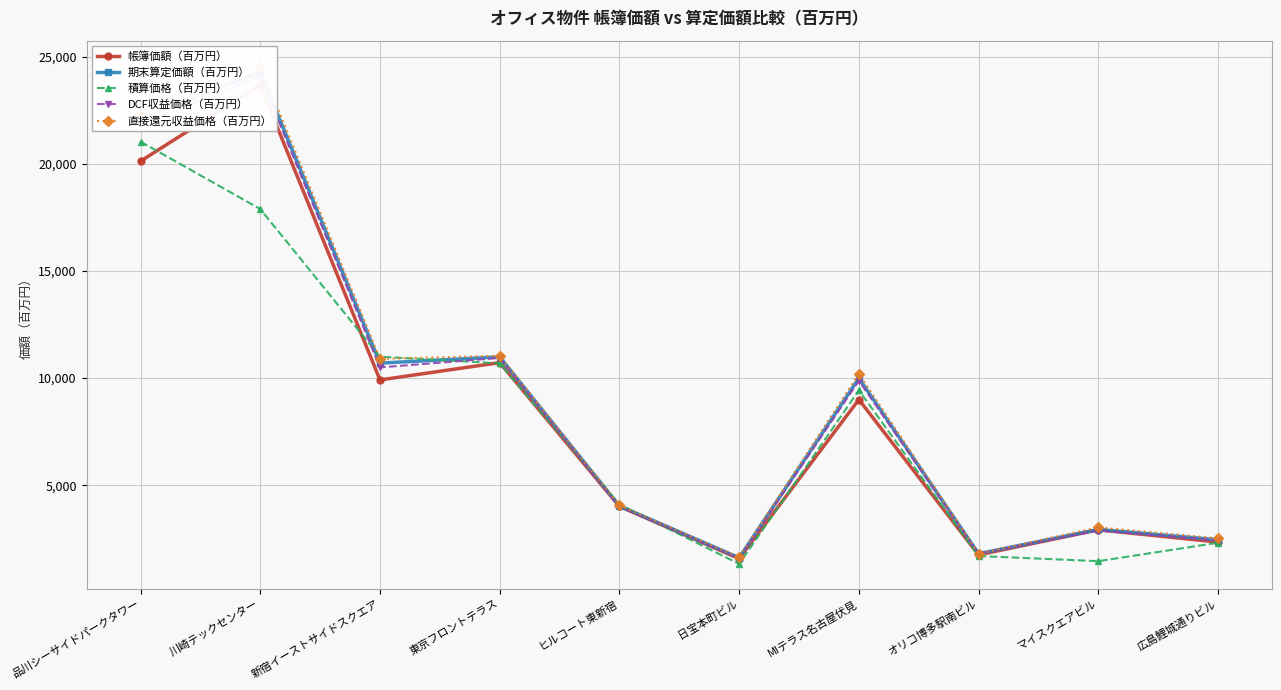

List the series in order of their peak value, highest first.

直接還元収益価格（百万円）, 期末算定価額（百万円）, DCF収益価格（百万円）, 帳簿価額（百万円）, 積算価格（百万円）